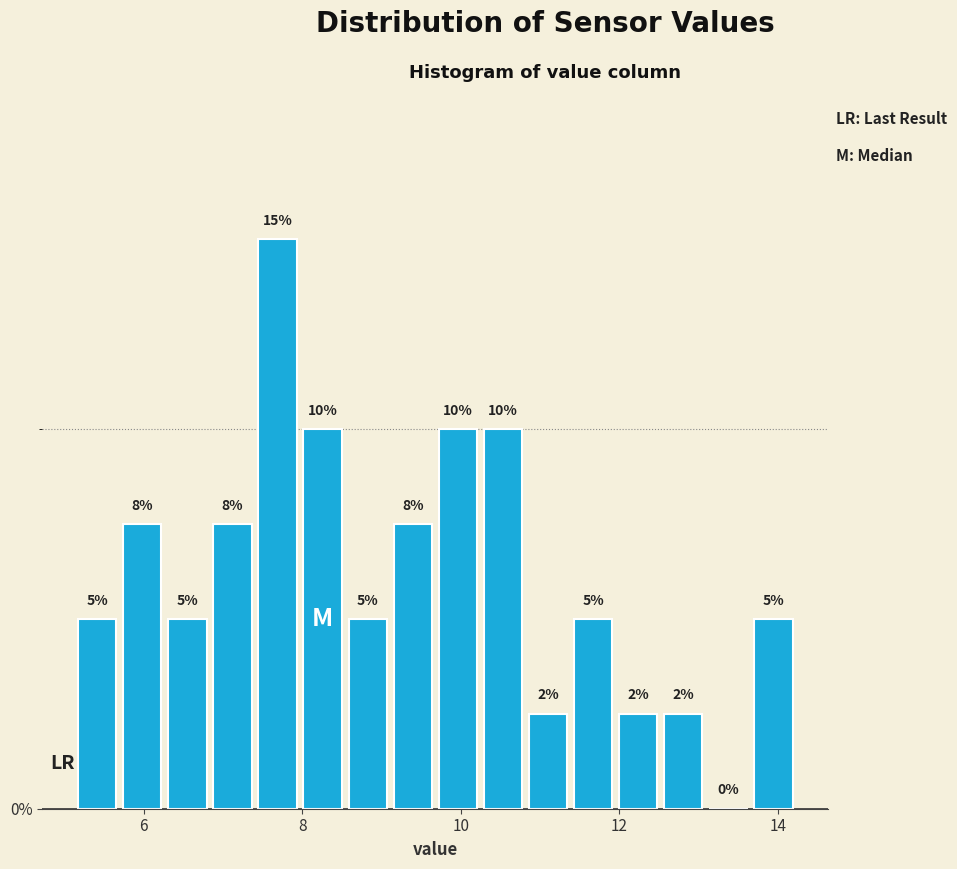

Read against the x-axis, roughly where is the centre of the tallest bar?

7.6